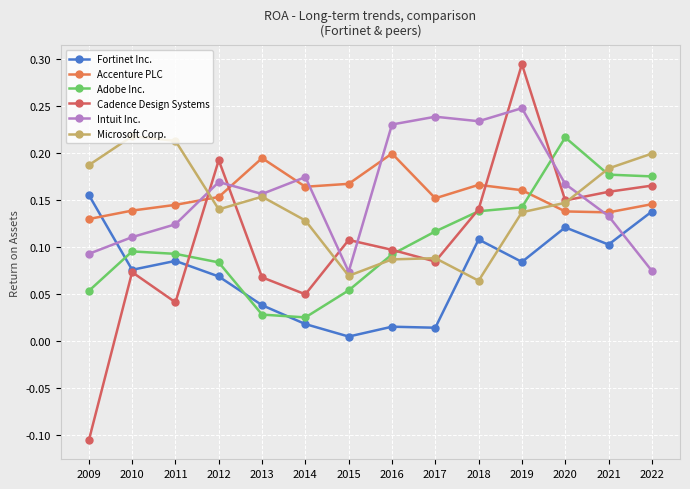

What is the value of the Microsoft Corp. point at the 2nd from the left?

0.2